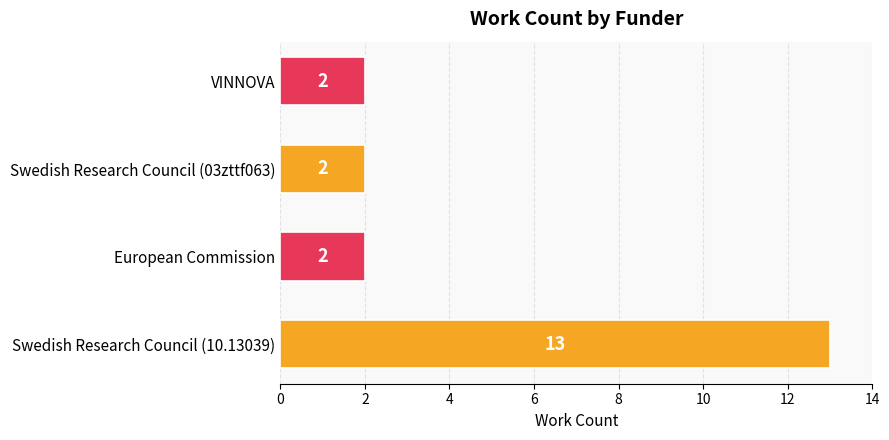

How many data points are above 2?

1